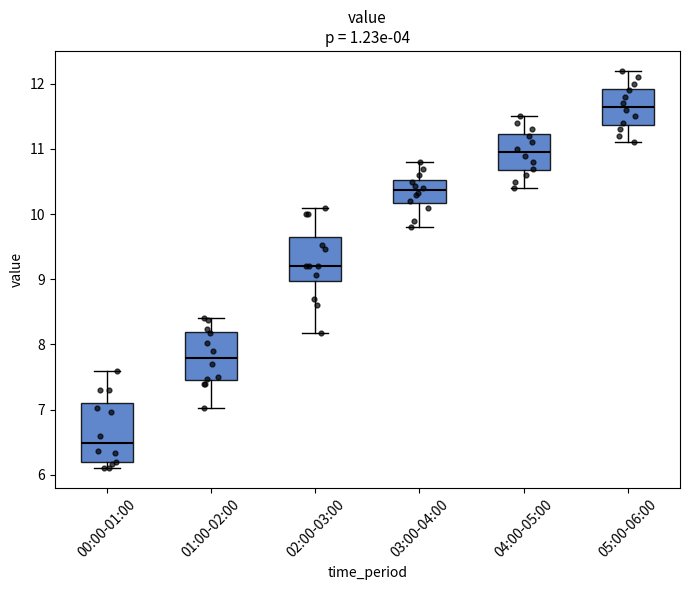

Reading left to right, read every box against the y-axis: the position of its median line, the range the box covers, and the ends of its whiskers. The values are not printed on the chart, so give them approximately, as read against the axis.

00:00-01:00: median 6.5, box 6.2 to 7.1, whiskers 6.1 to 7.6
01:00-02:00: median 7.8, box 7.5 to 8.2, whiskers 7.0 to 8.4
02:00-03:00: median 9.2, box 9.0 to 9.6, whiskers 8.2 to 10.1
03:00-04:00: median 10.4, box 10.2 to 10.5, whiskers 9.8 to 10.8
04:00-05:00: median 11.0, box 10.7 to 11.2, whiskers 10.4 to 11.5
05:00-06:00: median 11.7, box 11.4 to 11.9, whiskers 11.1 to 12.2